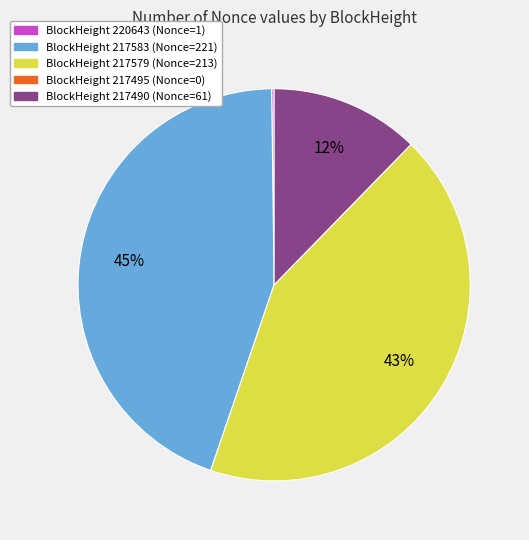

Is there any slice that represents more than half of the pie?

No